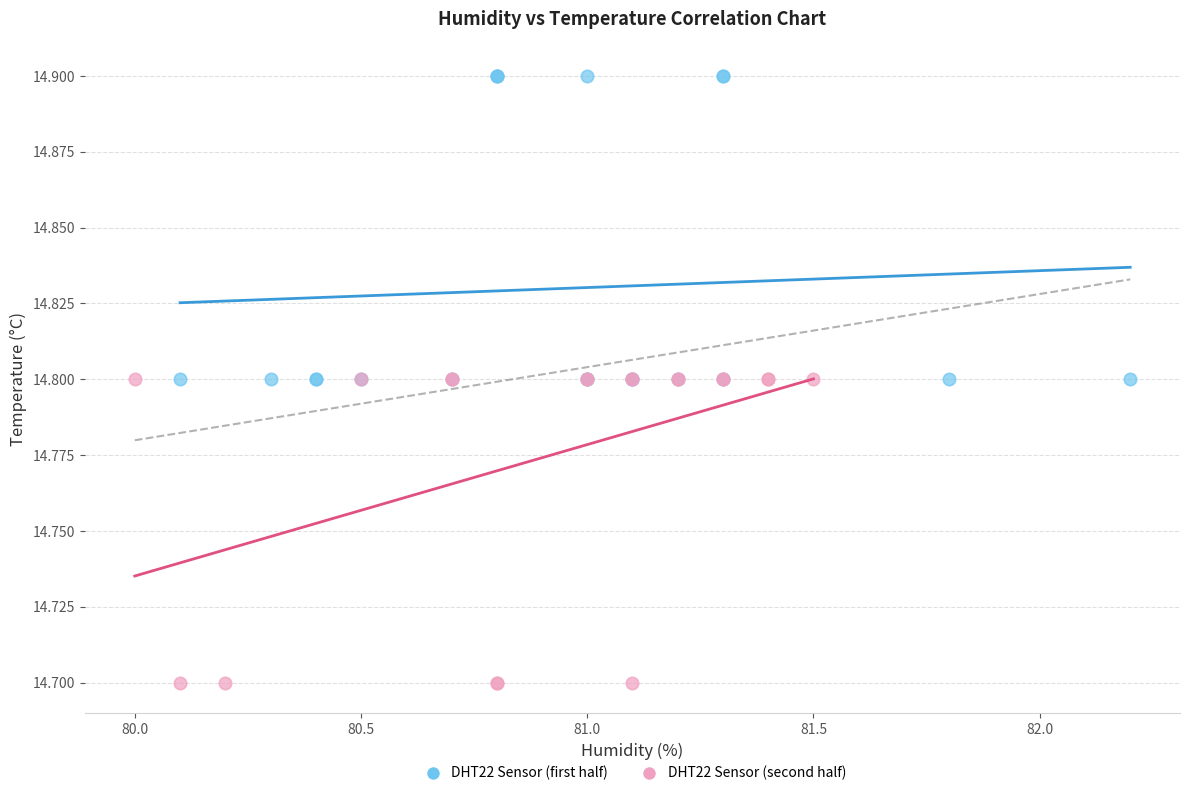

What are all the series names shown in the legend?

DHT22 Sensor (first half), DHT22 Sensor (second half)